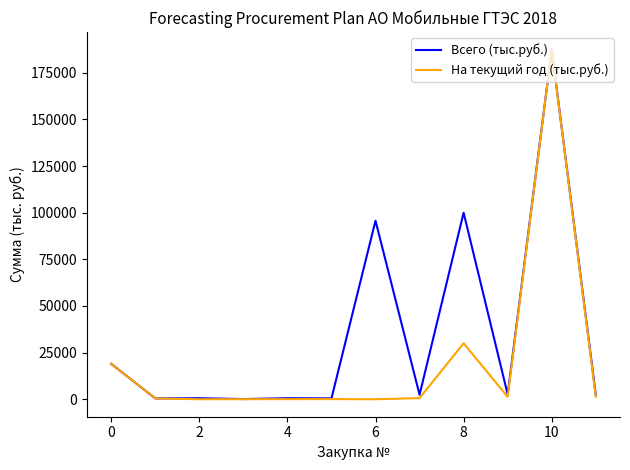

Which series has the widest spread of values?

На текущий год (тыс.руб.)